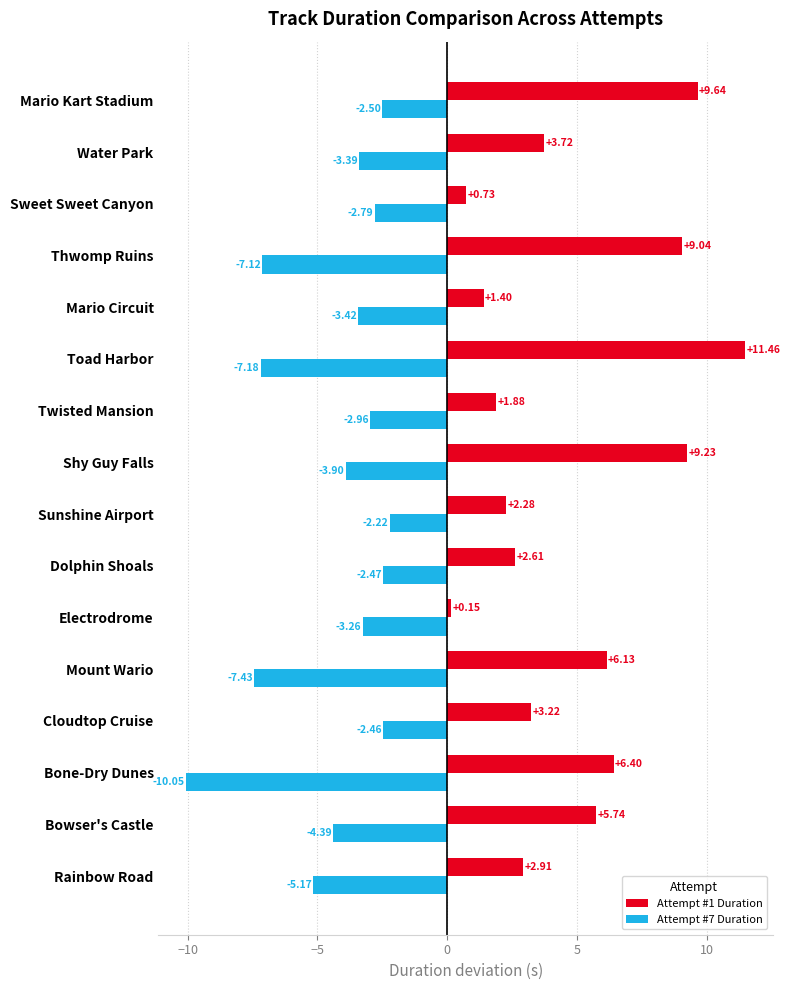

Rank the series by their maximum value, from lowest to highest.

Attempt #7 Duration, Attempt #1 Duration